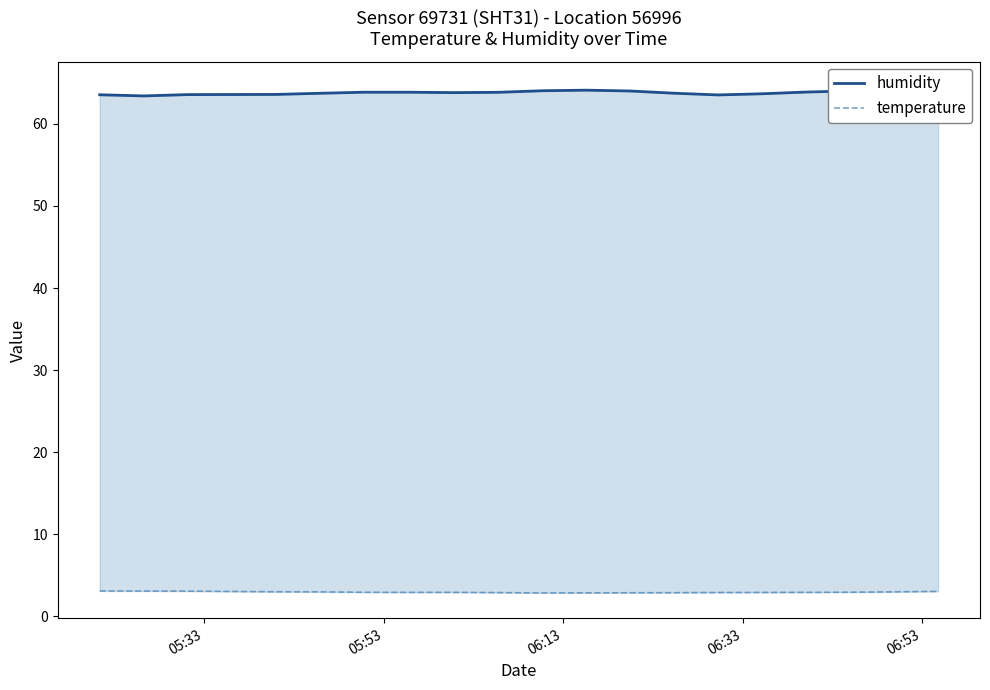

True or false: temperature has more than 1 interior local peaks.

False